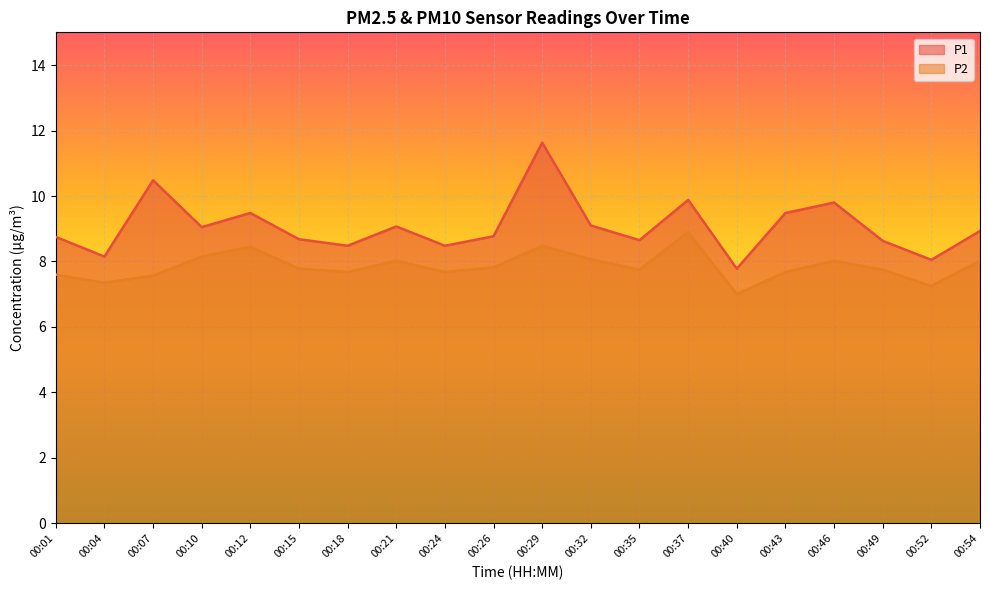

What is the value of the P1 point at the 1st from the left?

8.8